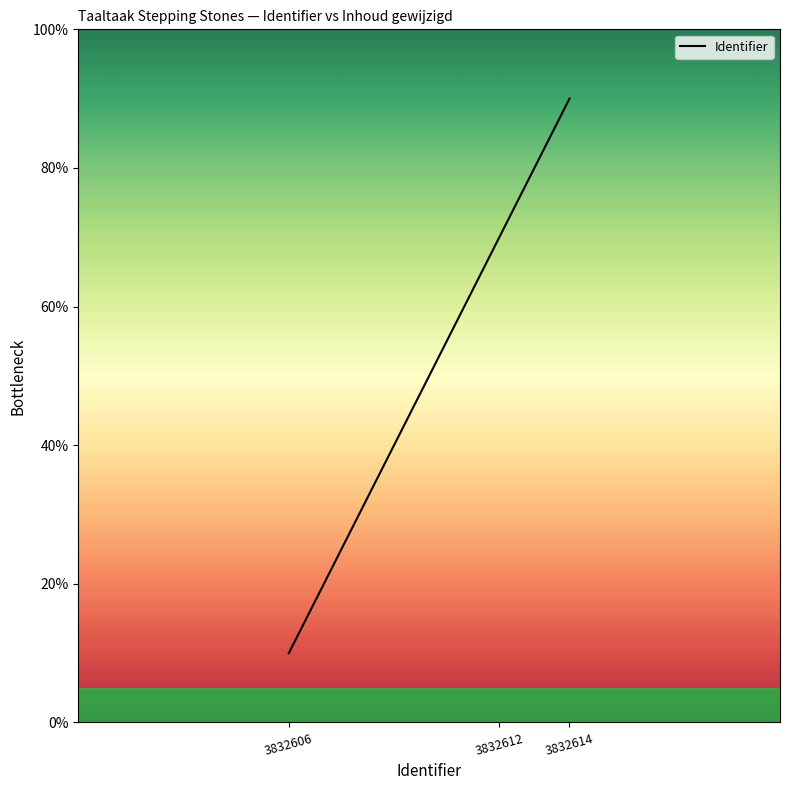

Does the chart display data point markers on the line(s)?

No